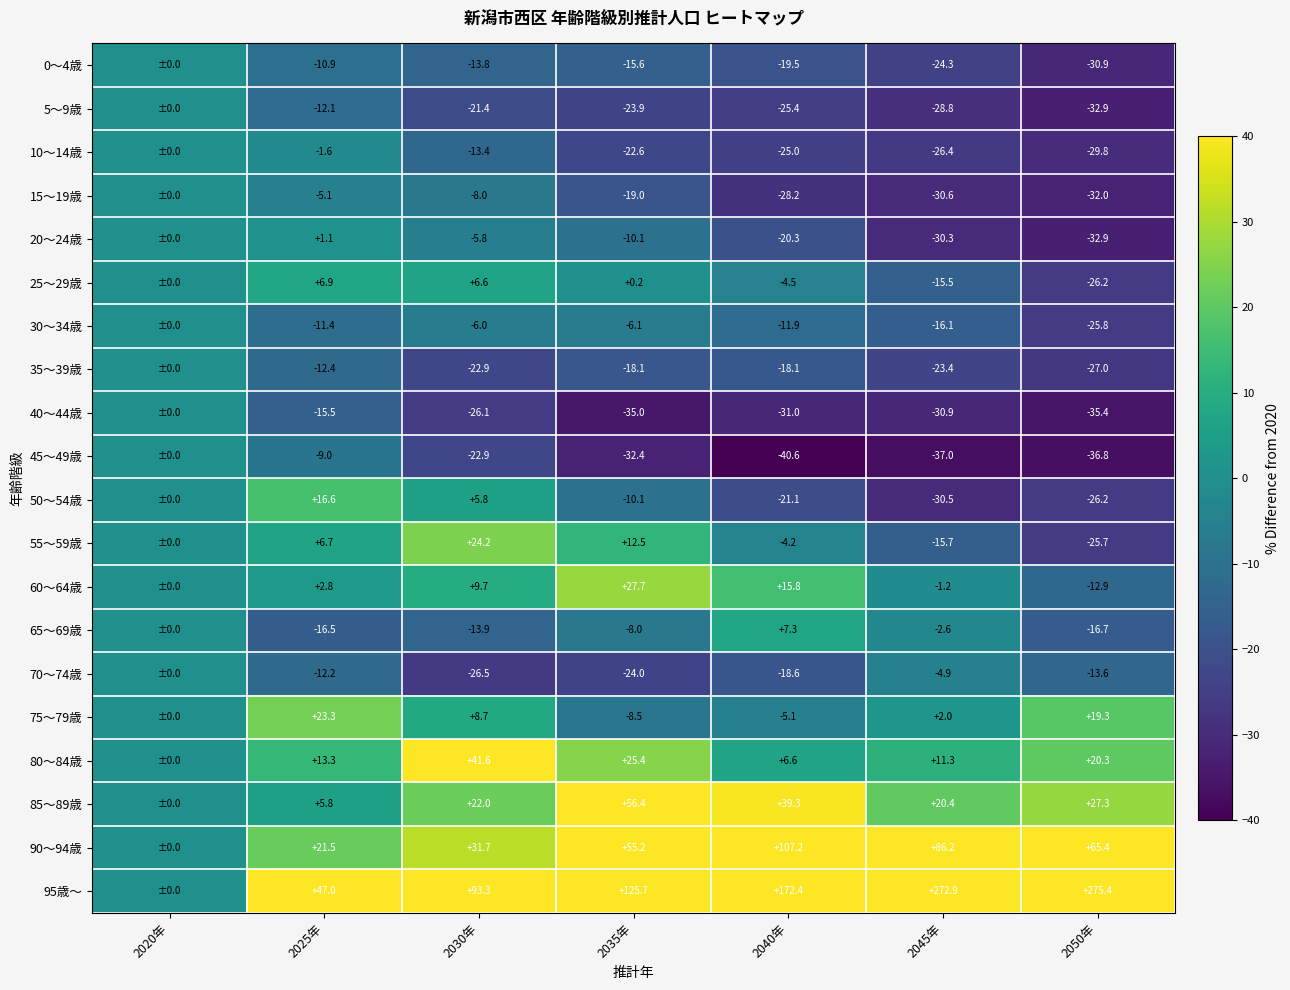

At how many categories does at least one series exceed -20?

7